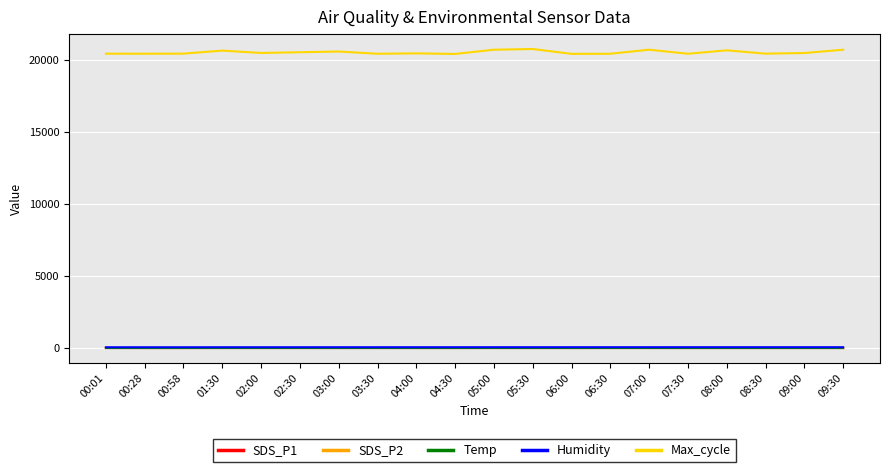

True or false: Max_cycle and SDS_P2 intersect in this chart.

False